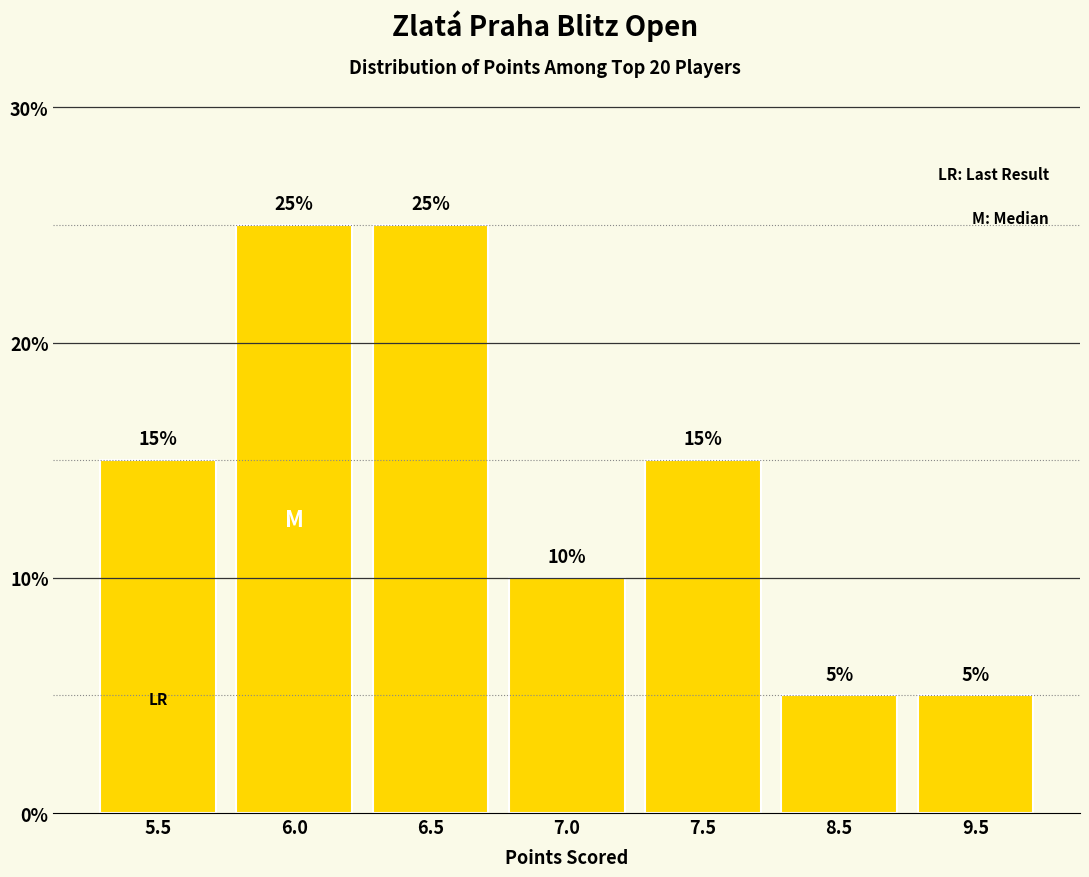

What position from the left is 7.0?

4